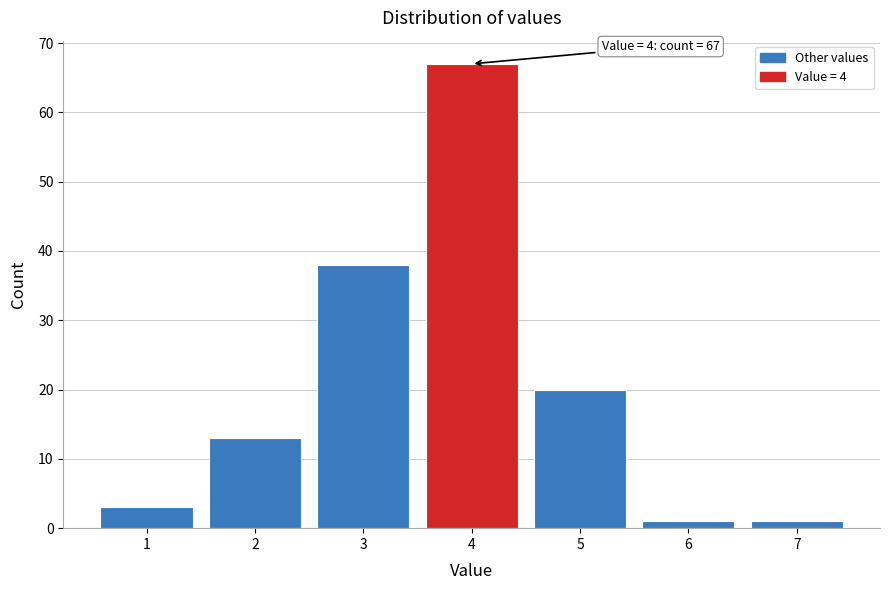

Which range on the x-axis has the tallest bar?

3.5 to 4.5